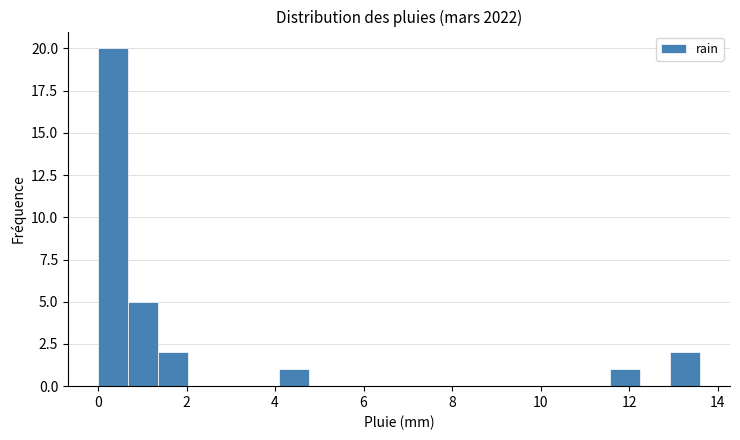

Read against the x-axis, roughly where is the centre of the tallest bar?

0.4